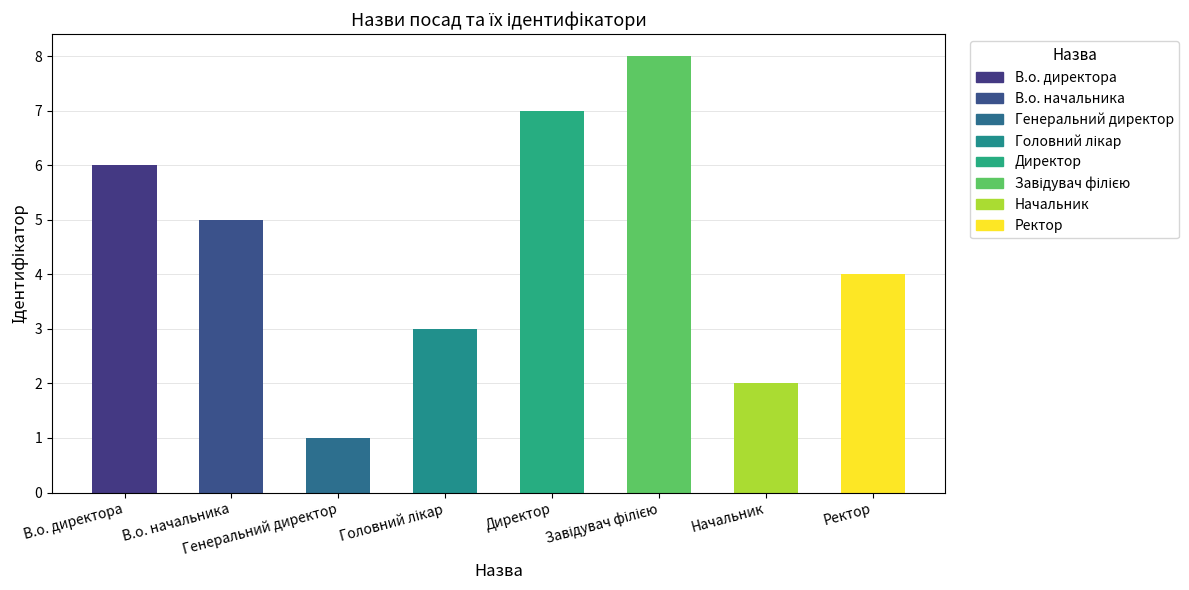

Reading left to right, extract all data points from this chart.

6	5	1	3	7	8	2	4